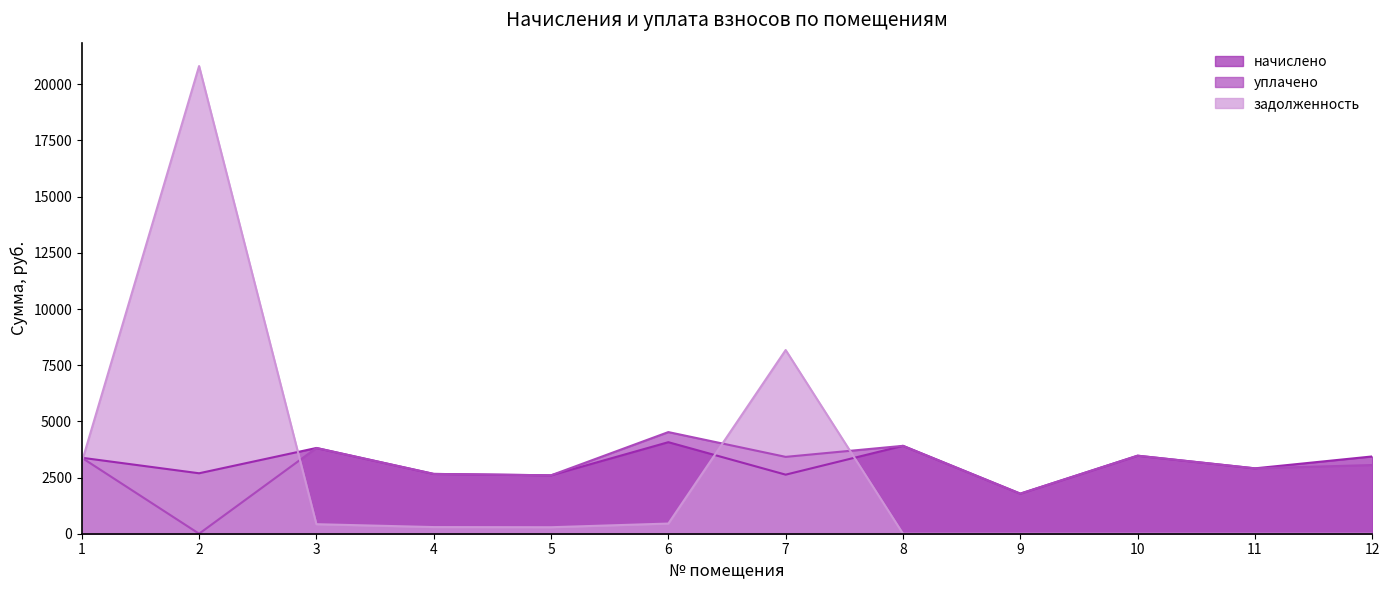

True or false: уплачено has a value of 2555.6 at 8.

False